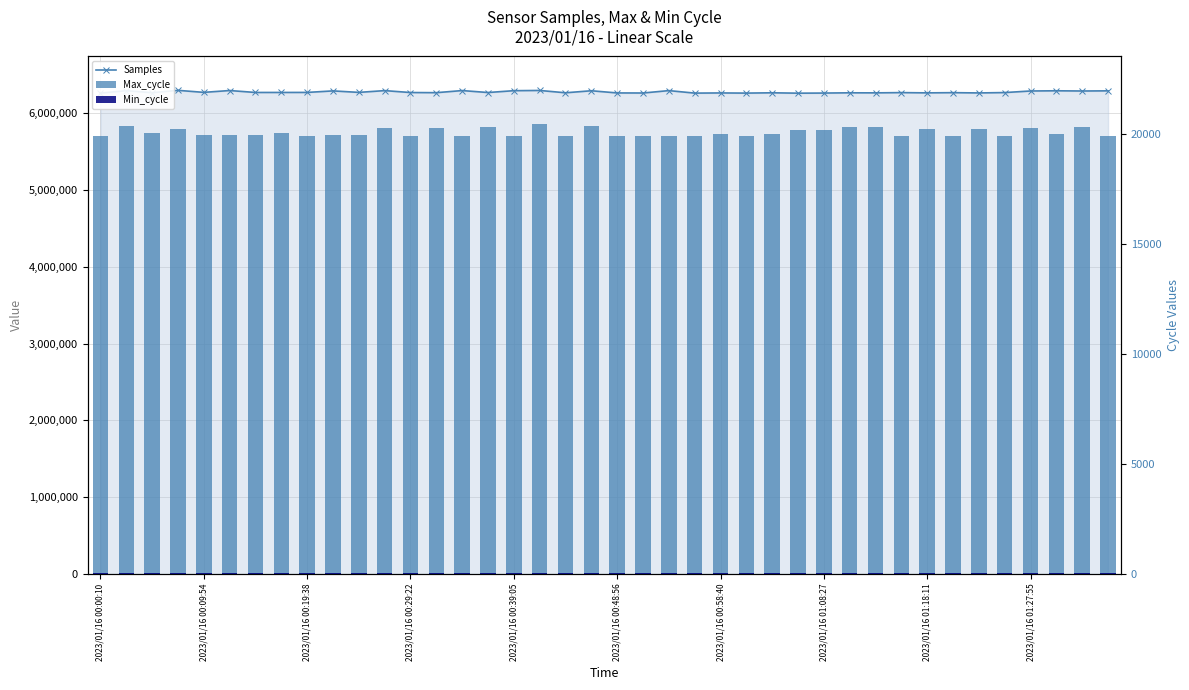

Which series changed the most between 2023/01/16 00:19:38 and 33?

Samples